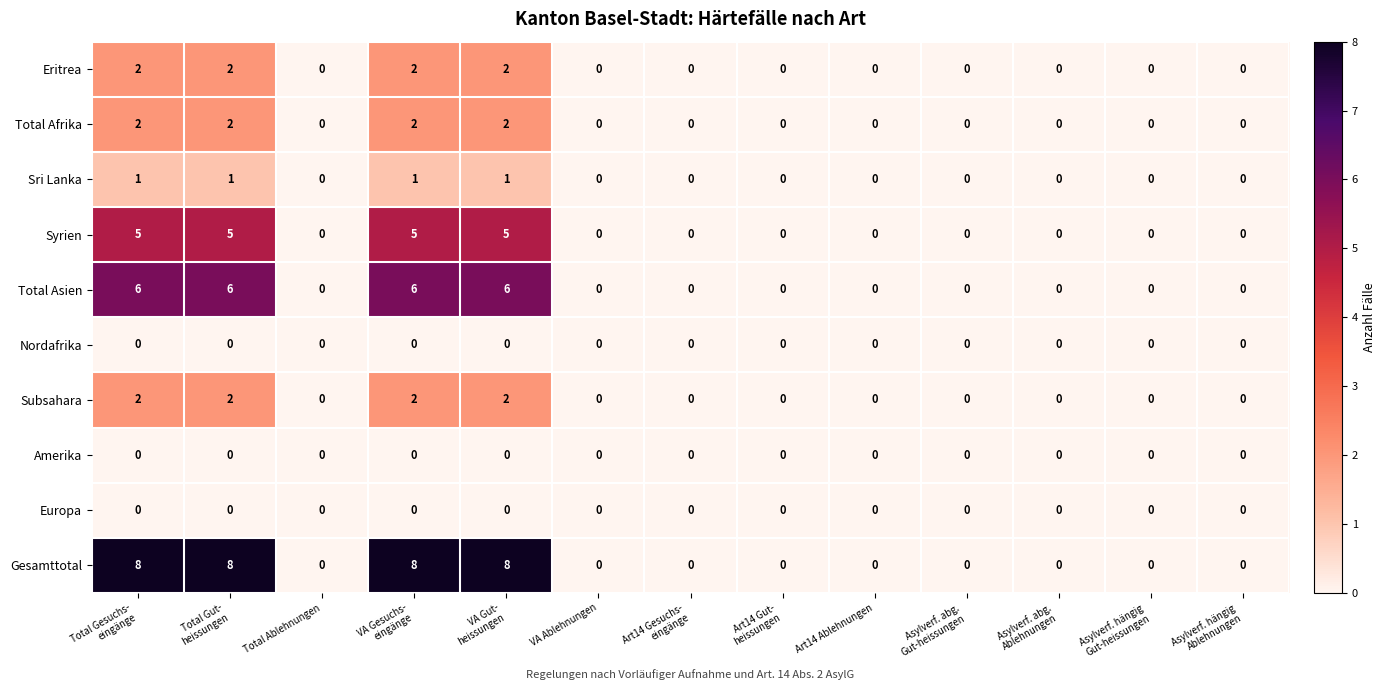

Which series has the largest total across all categories?

Gesamttotal